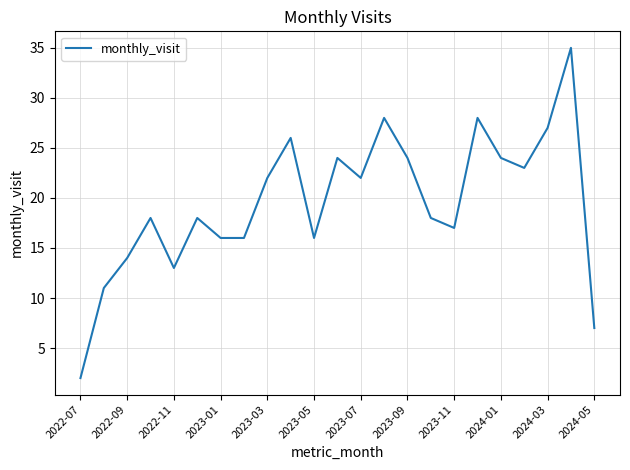

What is the sum of all values?

449